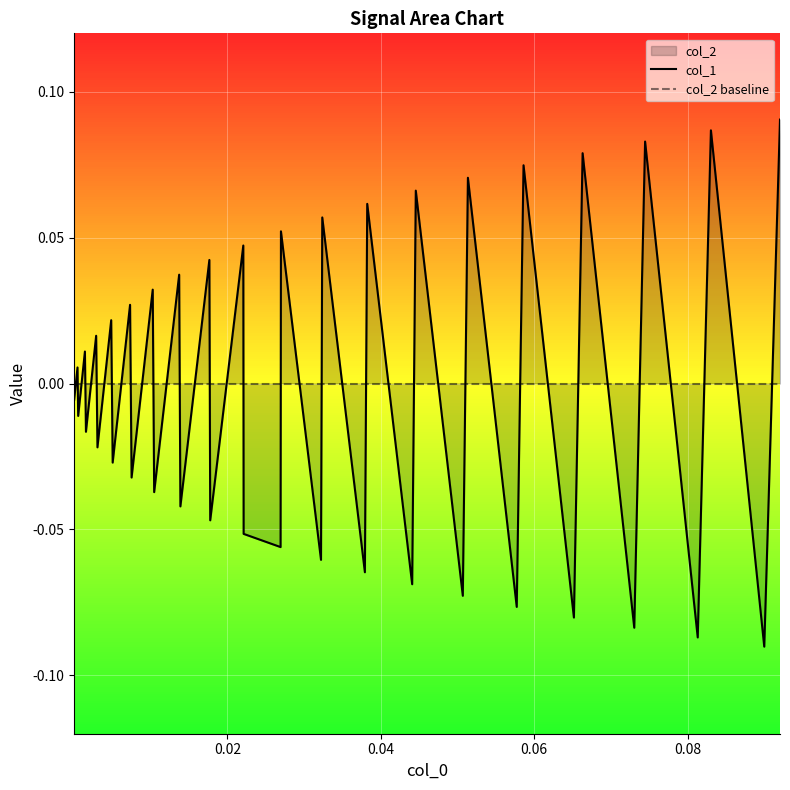

How many lines are shown in the chart?

2